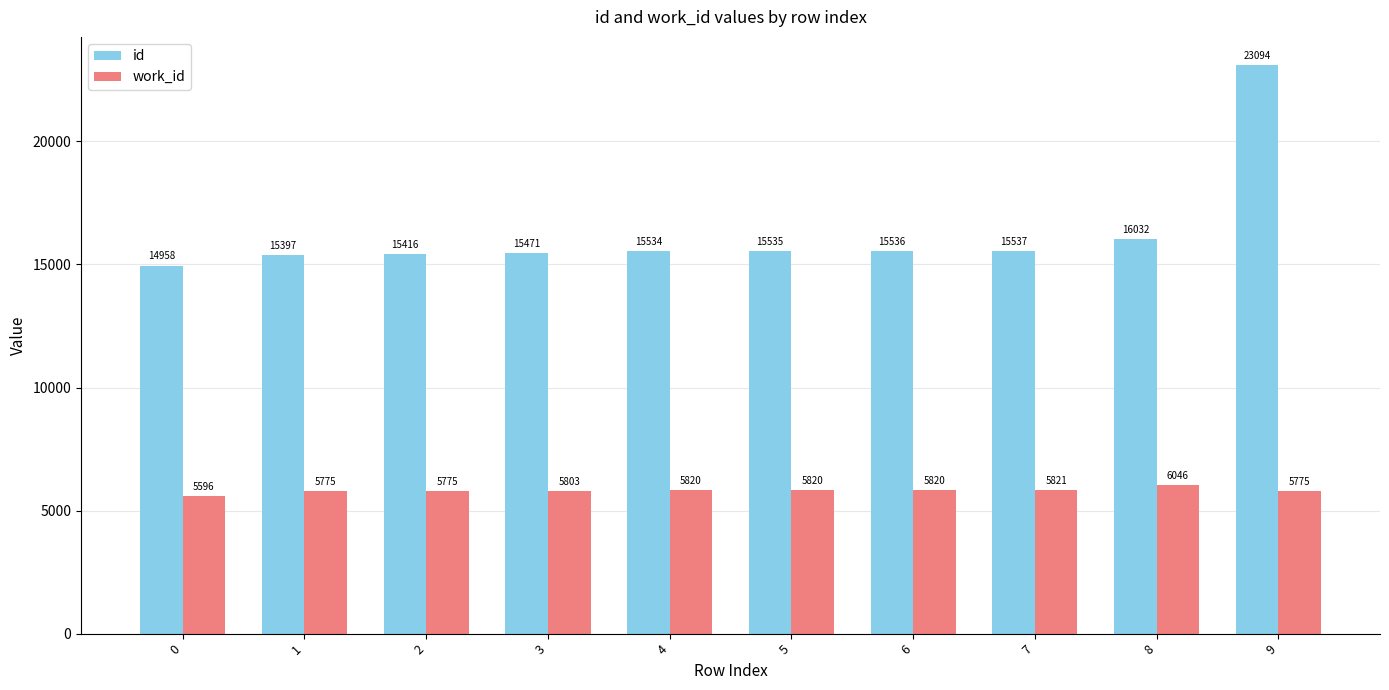

What is the average value of the id series?

16251